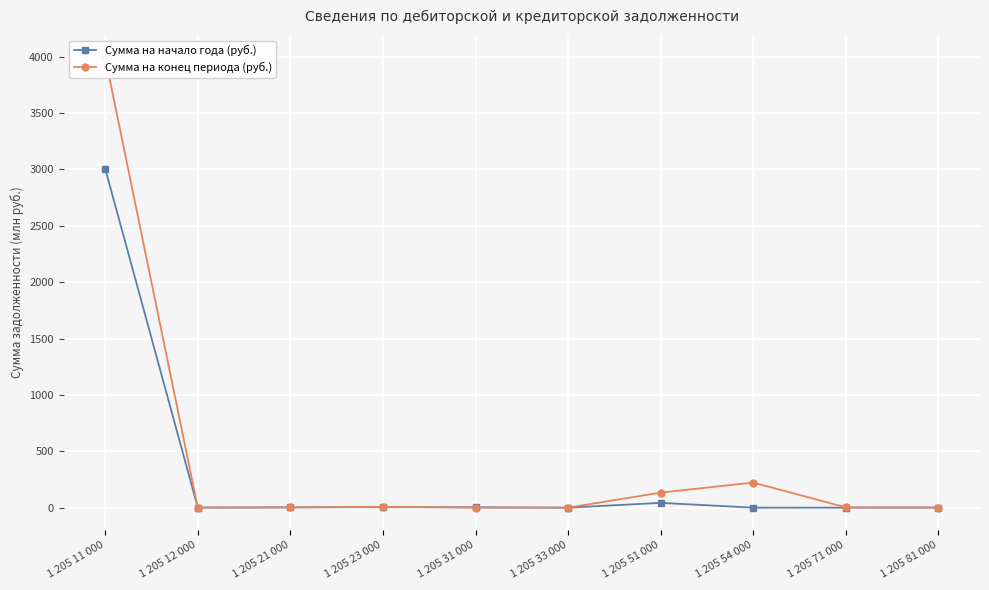

List the labels in order of Сумма на начало года (руб.) value, largest first.

1 205 11 000, 1 205 51 000, 1 205 23 000, 1 205 31 000, 1 205 21 000, 1 205 81 000, 1 205 12 000, 1 205 71 000, 1 205 33 000, 1 205 54 000